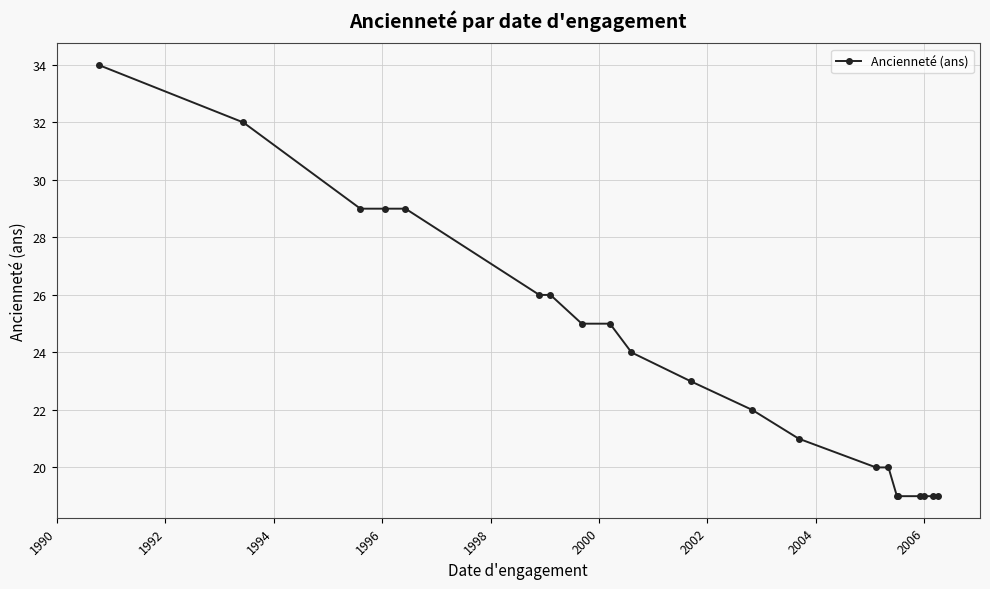

Reading left to right, extract all data points from this chart.

34	32	29	29	29	26	26	25	25	24	23	22	21	20	20	19	19	19	19	19	19